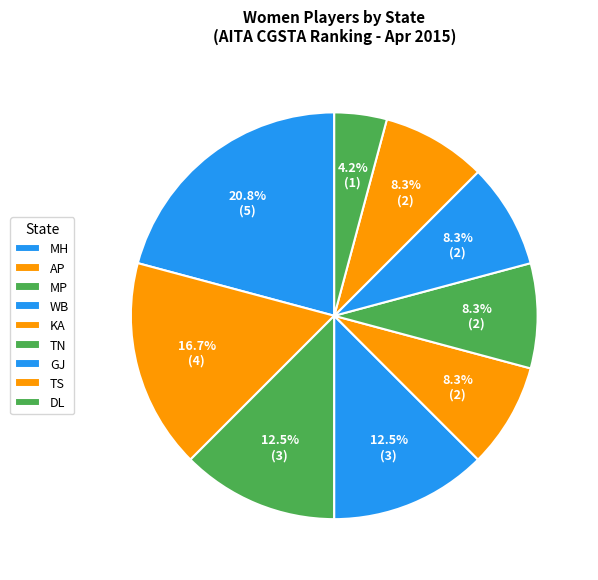

Between DL and TS, which is larger?

TS